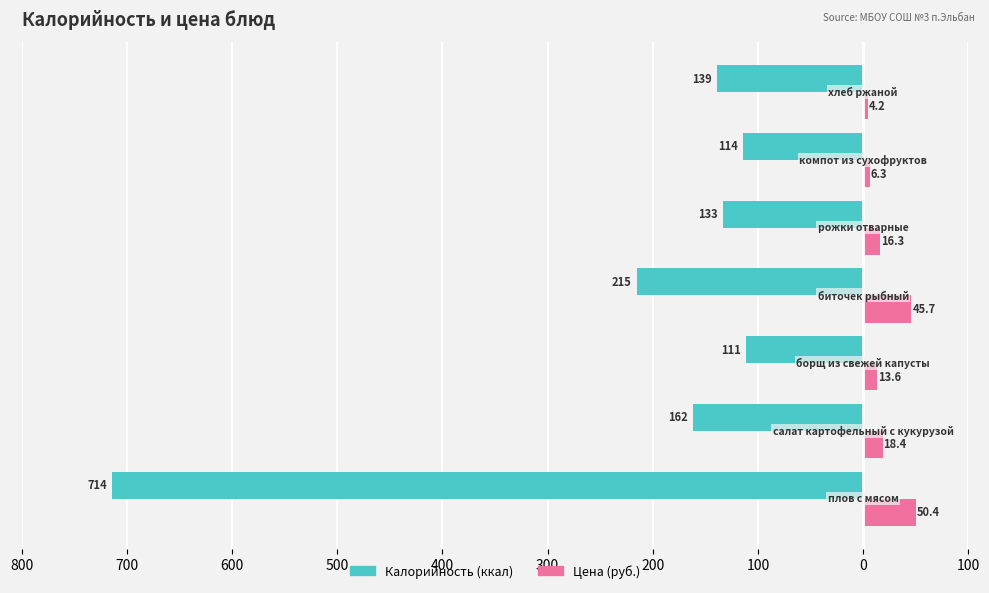

How many bars are there in each group?

2